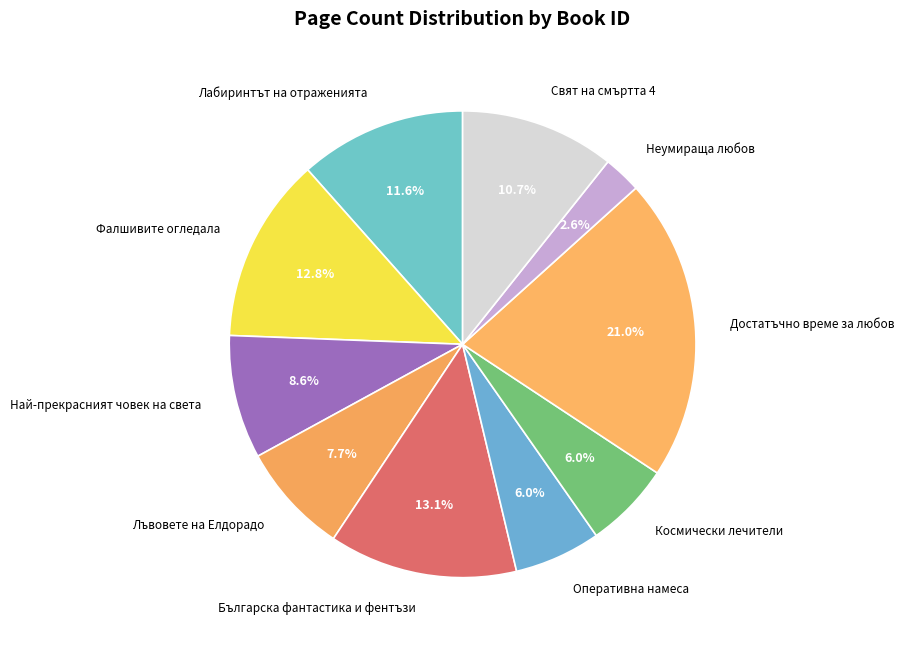

Is there a majority slice in this chart?

No